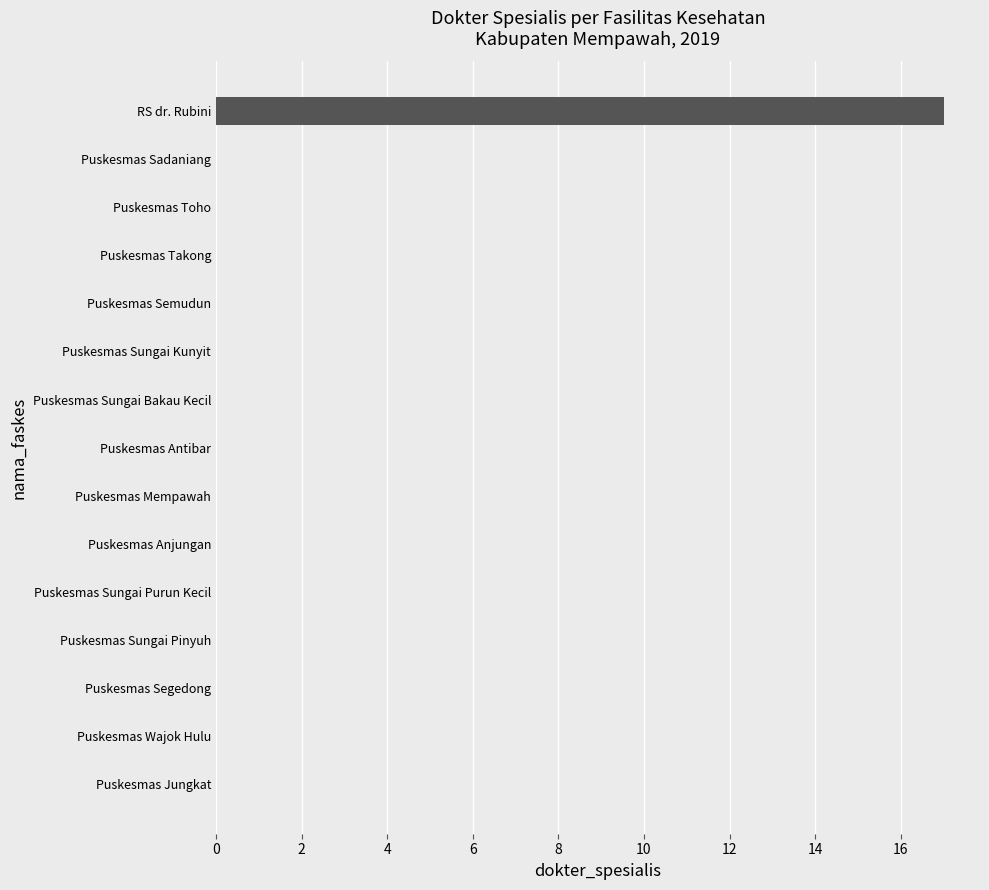

The value at Puskesmas Jungkat is 9. True or false?

False